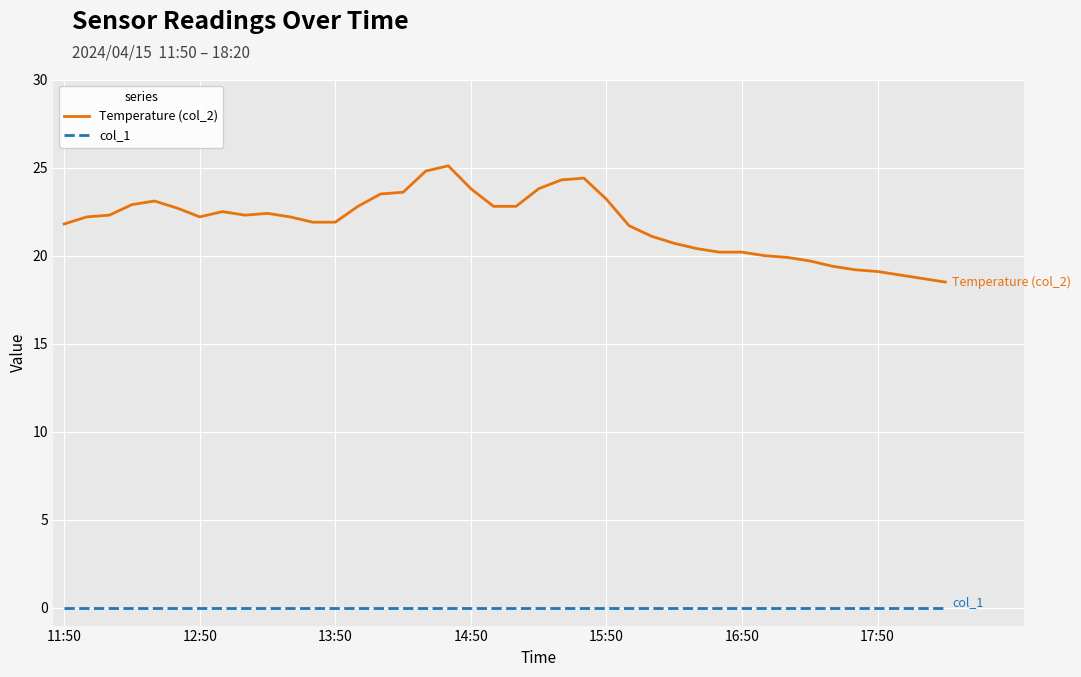

Which series has the widest spread of values?

Temperature (col_2)